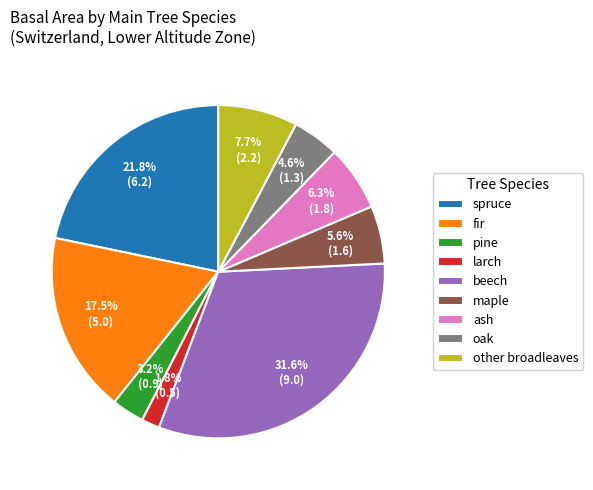

How many slices are in this pie chart?

9